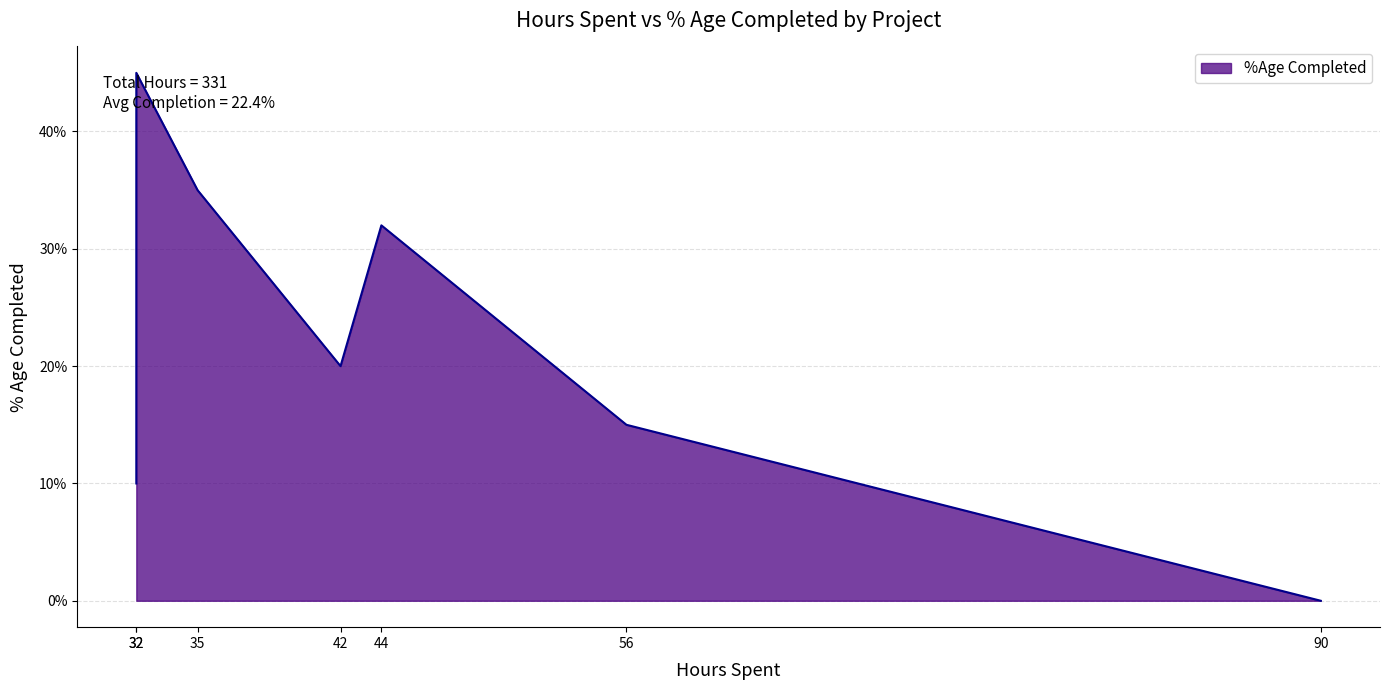

True or false: the data has more than 0 interior local peaks.

True